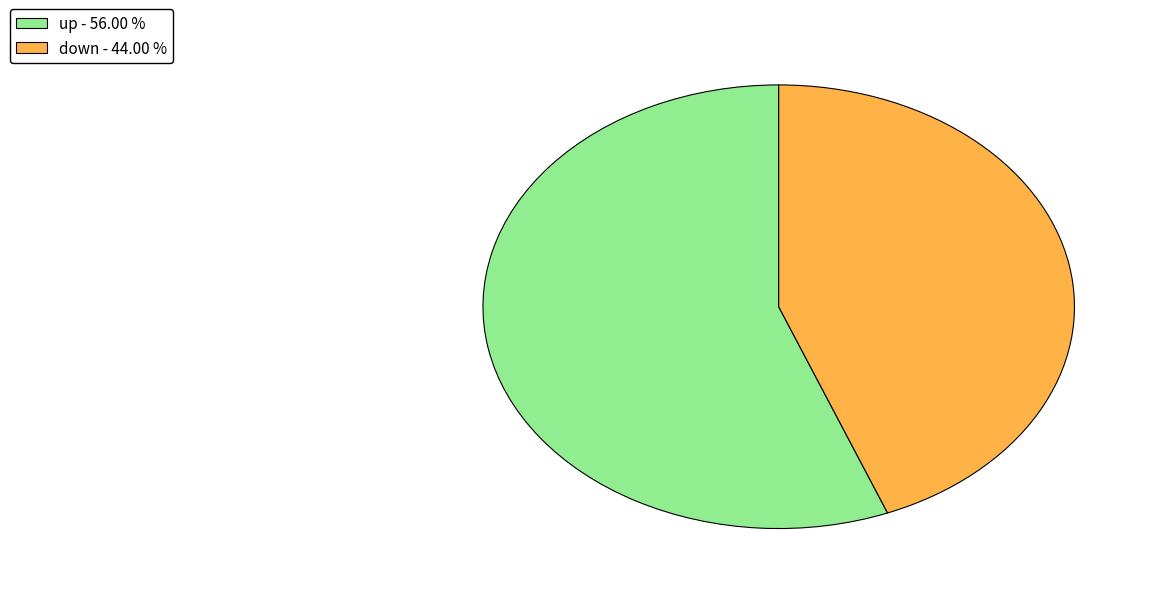

Which category has the smallest portion of the pie?

down